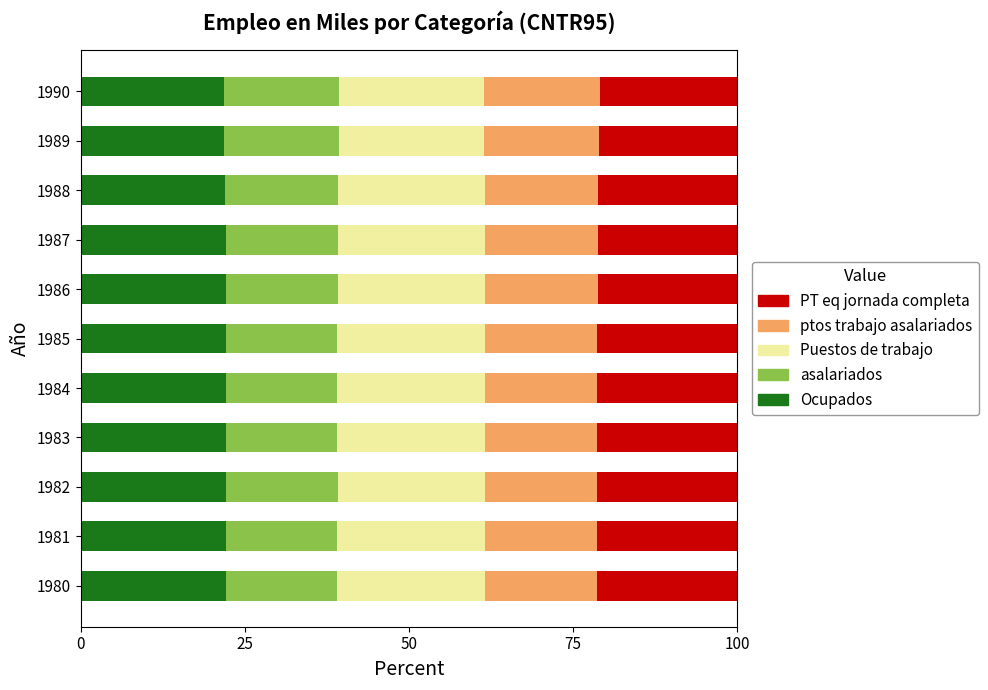

What is the total value across all series at 1990?

100.0